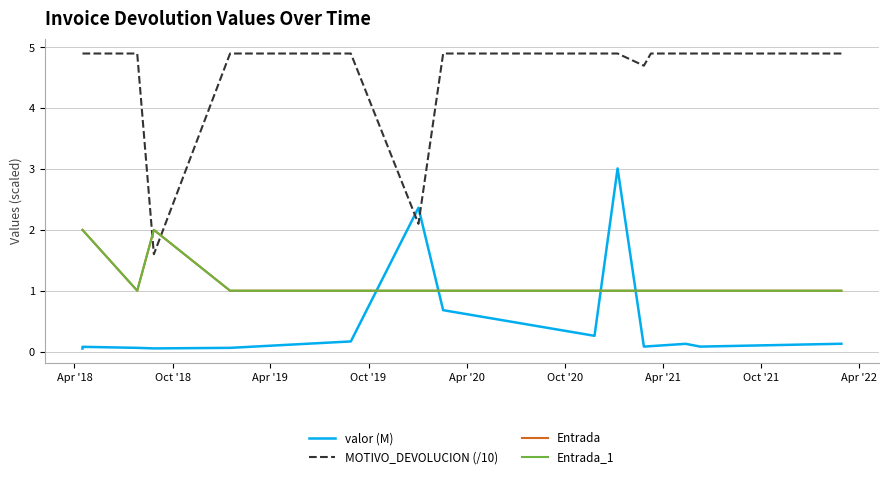

What is the label of the 11th point from the right?

Apr '20